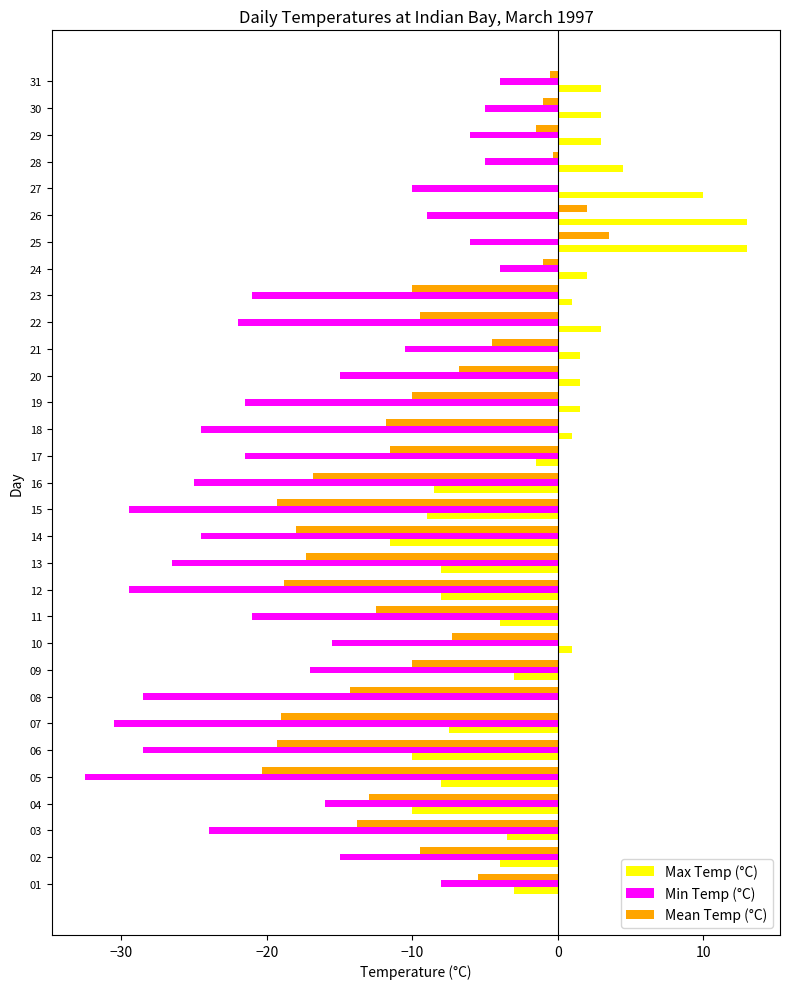

What is the total value across all series at 26?

6.0